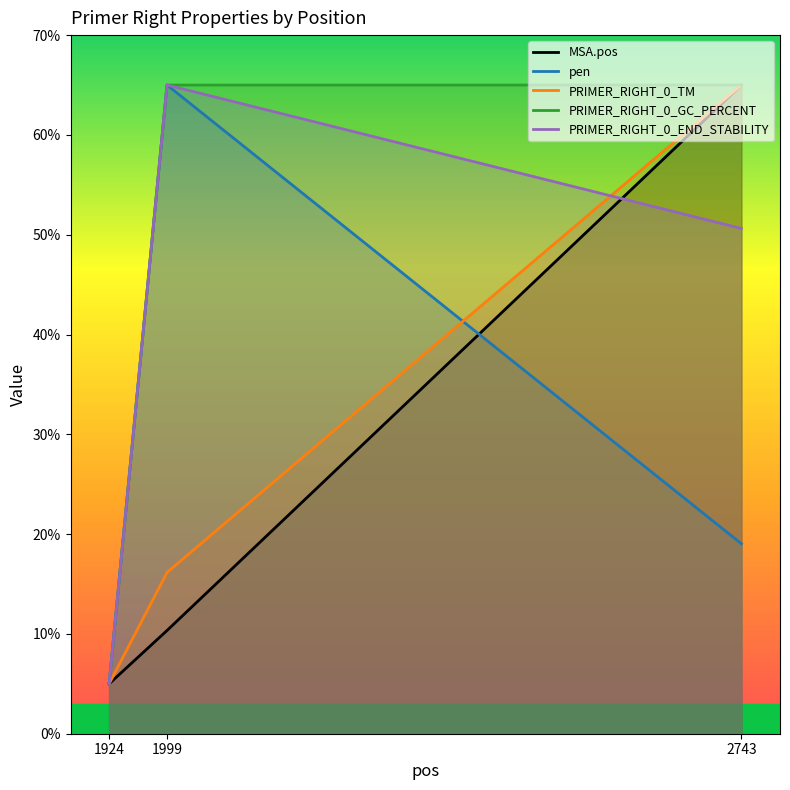

Rank the series at 1924 from lowest to highest value.

MSA.pos, pen, PRIMER_RIGHT_0_TM, PRIMER_RIGHT_0_GC_PERCENT, PRIMER_RIGHT_0_END_STABILITY